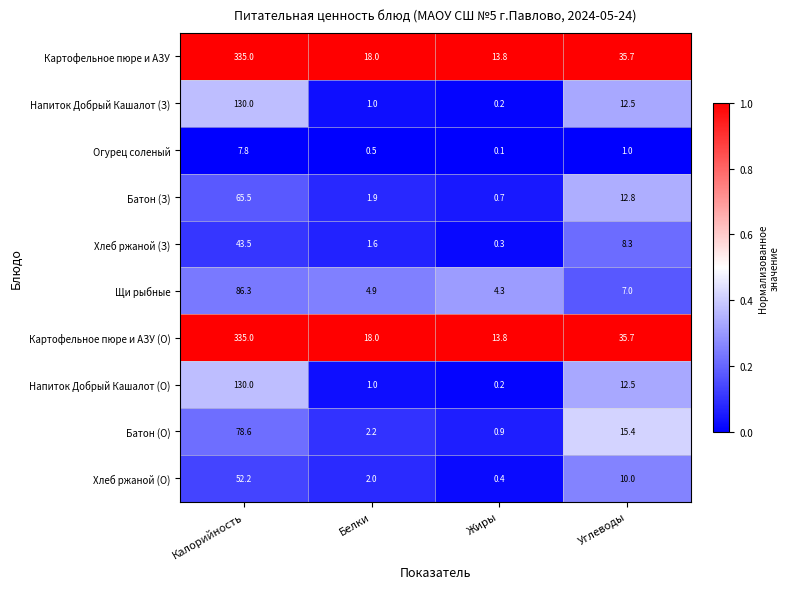

At which category is the sum across all series the highest?

Калорийность